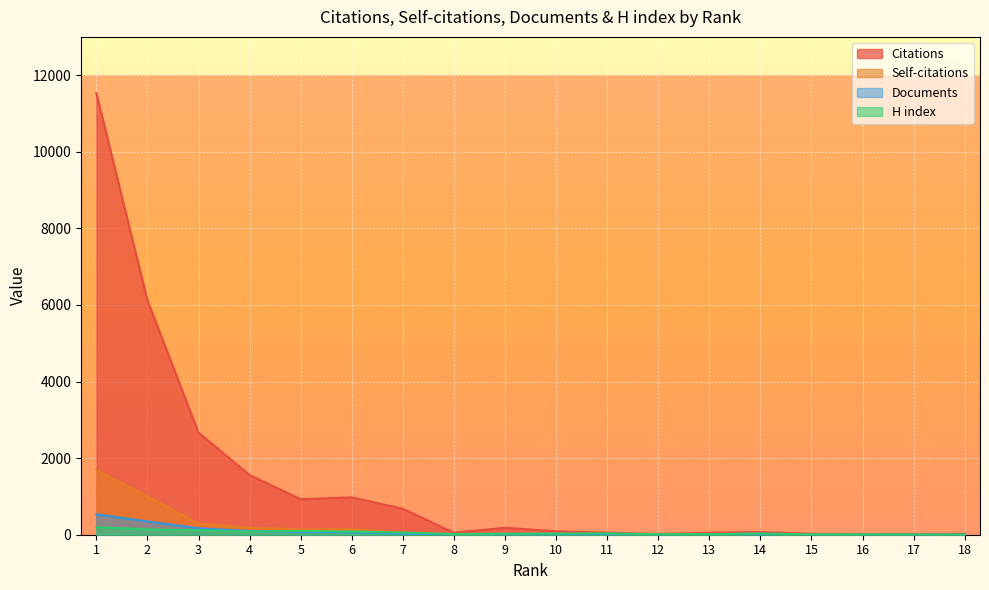

At how many categories does at least one series exceed 8050?

1